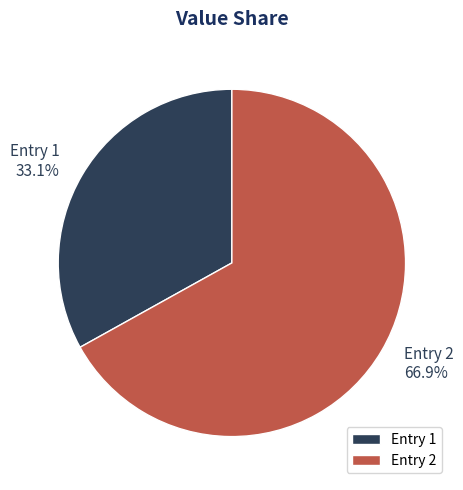

Does Entry 2 account for over 50% of the chart?

Yes